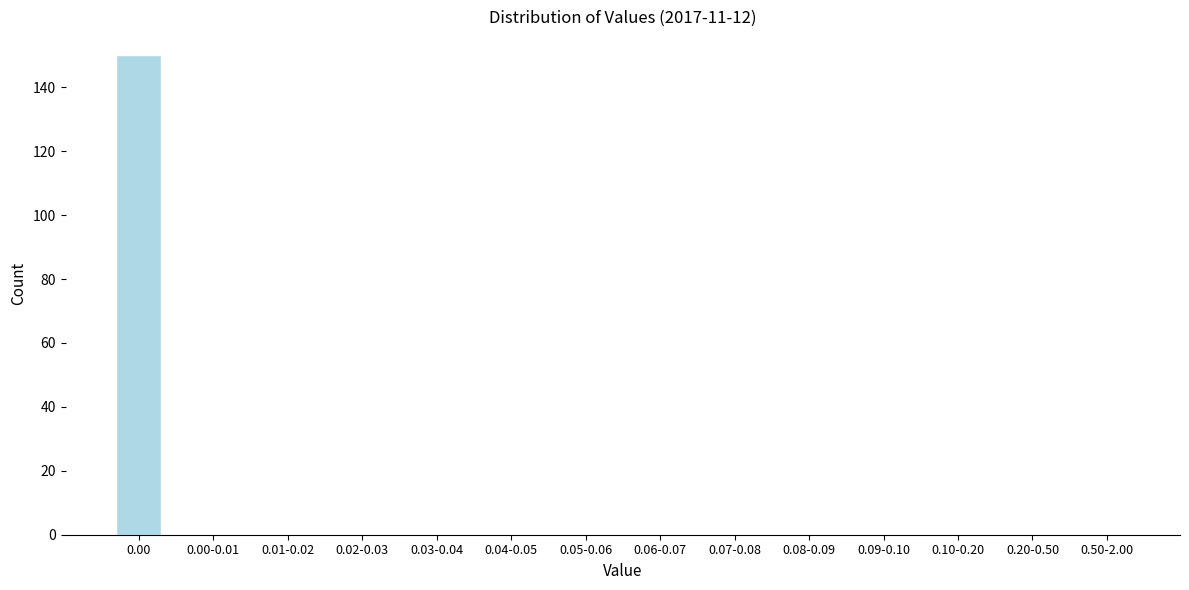

Reading right to left, what are all the values shown in this chart?

0.50-2.00=0	0.20-0.50=0	0.10-0.20=0	0.09-0.10=0	0.08-0.09=0	0.07-0.08=0	0.06-0.07=0	0.05-0.06=0	0.04-0.05=0	0.03-0.04=0	0.02-0.03=0	0.01-0.02=0	0.00-0.01=0	0.00=150